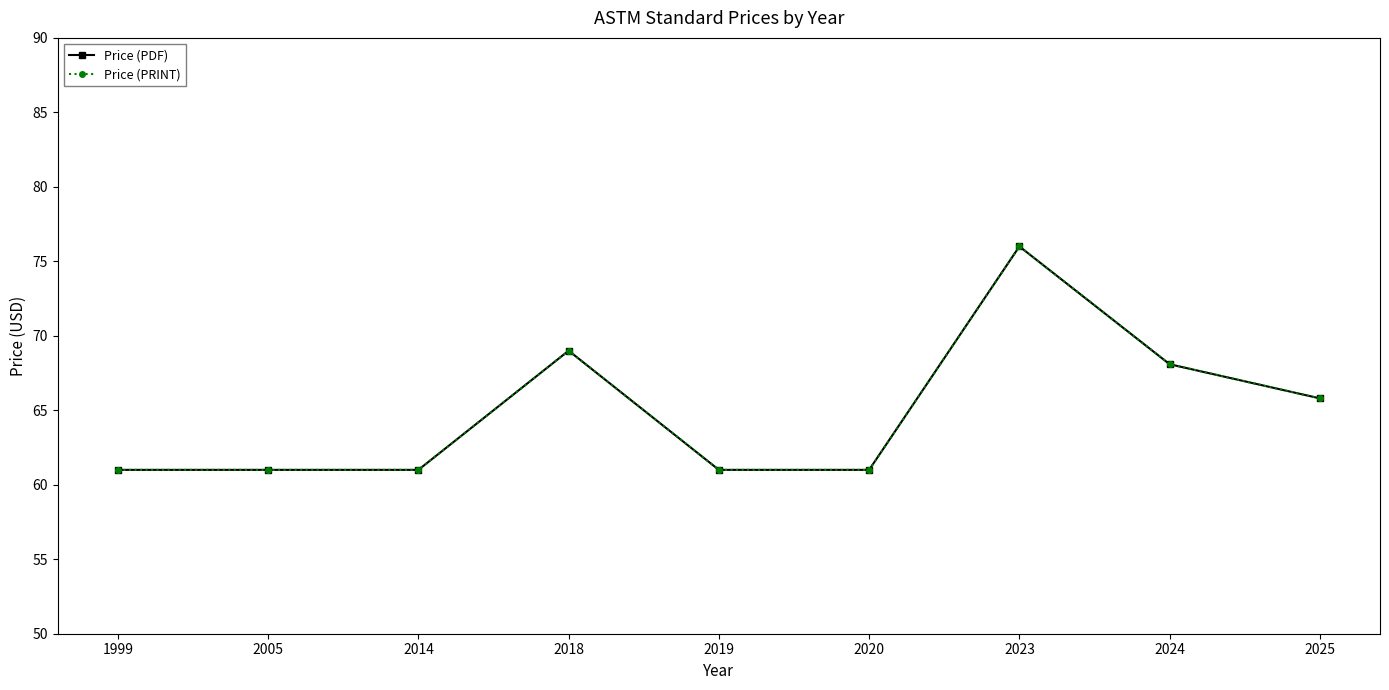

What is the minimum value for Price (PDF)?

61.0